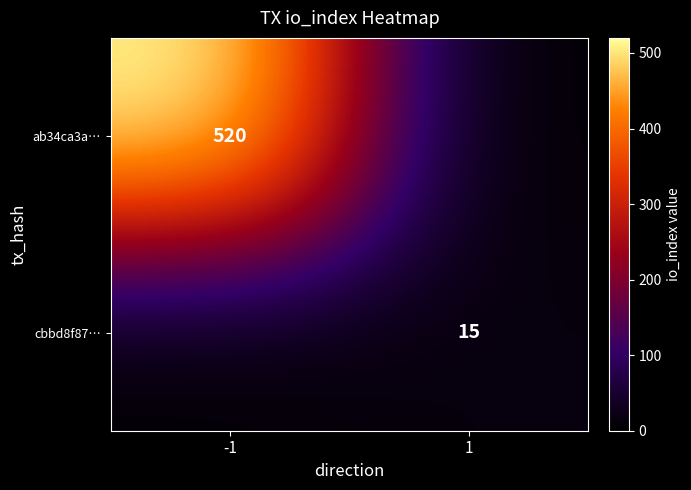

Is it true that cbbd8f87… equals 15 at 1?

True